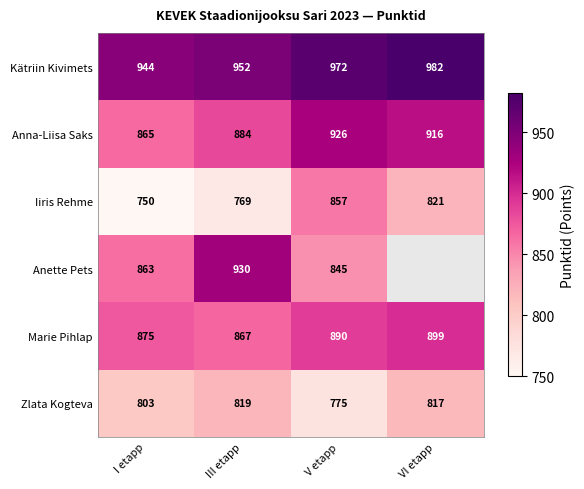

Between III etapp and VI etapp, which is larger?

VI etapp